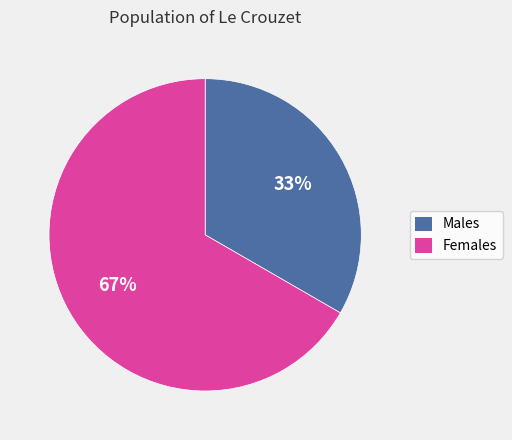

Is there a majority slice in this chart?

Yes